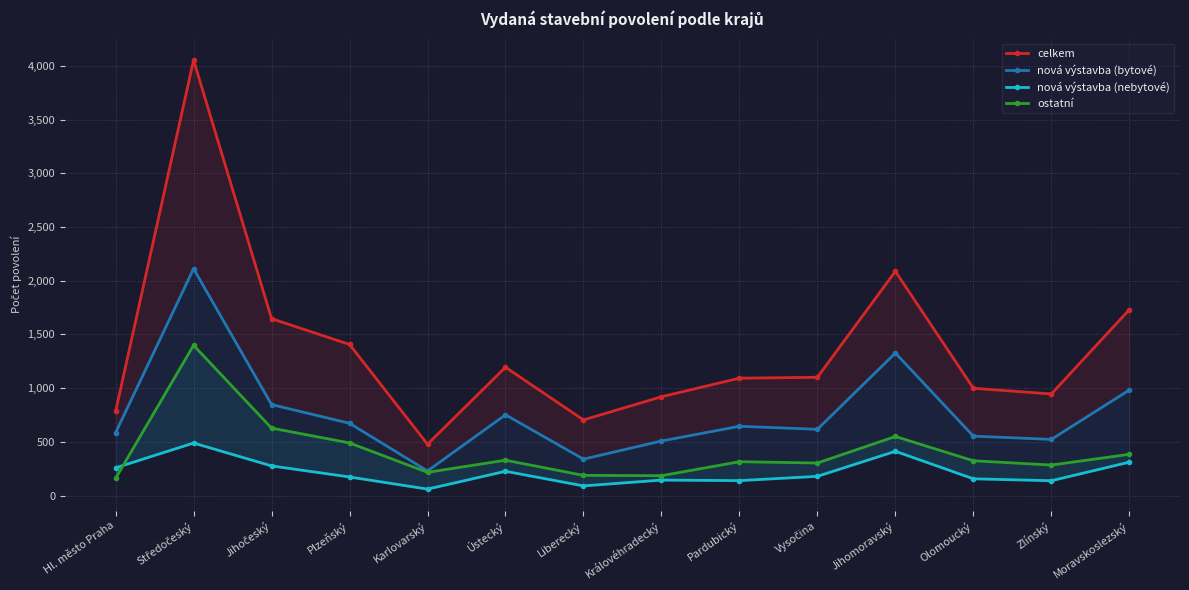

Reading right to left, list all the values displayed in this chart.

celkem: Moravskoslezský=1731	Zlínský=946	Olomoucký=999	Jihomoravský=2088	Vysočina=1101	Pardubický=1093	Královéhradecký=920	Liberecký=704	Ústecký=1195	Karlovarský=478	Plzeňský=1407	Jihočeský=1647	Středočeský=4055	Hl. město Praha=783
nová výstavba (bytové): Moravskoslezský=983	Zlínský=523	Olomoucký=553	Jihomoravský=1327	Vysočina=617	Pardubický=645	Královéhradecký=508	Liberecký=339	Ústecký=752	Karlovarský=229	Plzeňský=673	Jihočeský=847	Středočeský=2112	Hl. město Praha=585
nová výstavba (nebytové): Moravskoslezský=311	Zlínský=138	Olomoucký=156	Jihomoravský=412	Vysočina=179	Pardubický=139	Královéhradecký=144	Liberecký=90	Ústecký=226	Karlovarský=60	Plzeňský=173	Jihočeský=276	Středočeský=489	Hl. město Praha=258
ostatní: Moravskoslezský=384	Zlínský=284	Olomoucký=324	Jihomoravský=550	Vysočina=303	Pardubický=315	Královéhradecký=185	Liberecký=188	Ústecký=329	Karlovarský=216	Plzeňský=490	Jihočeský=628	Středočeský=1399	Hl. město Praha=160